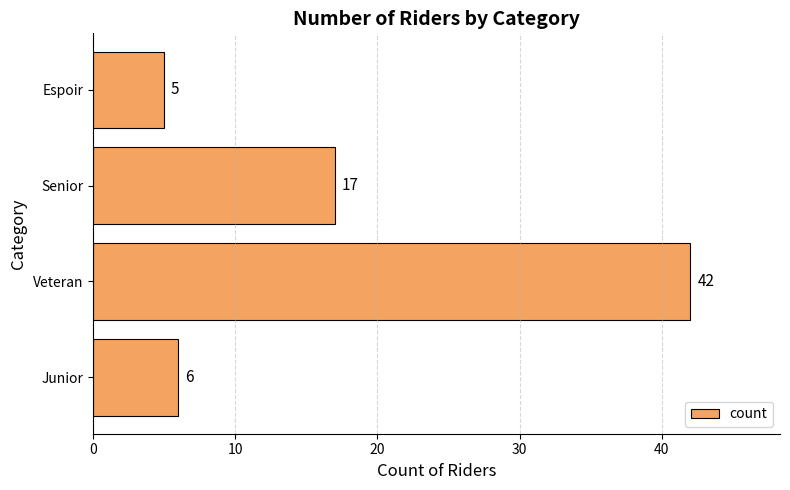

Reading bottom to top, extract all data points from this chart.

6	42	17	5